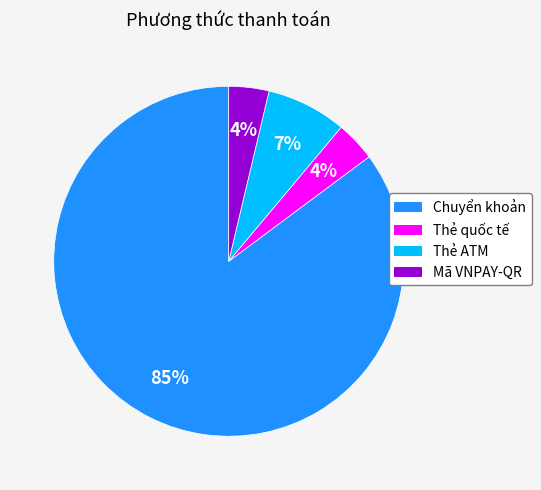

Is there a majority slice in this chart?

Yes